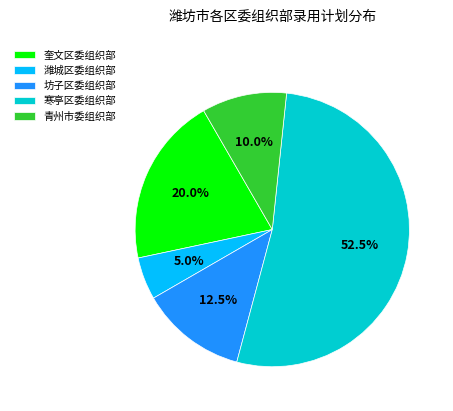

Does any single category account for the majority?

Yes